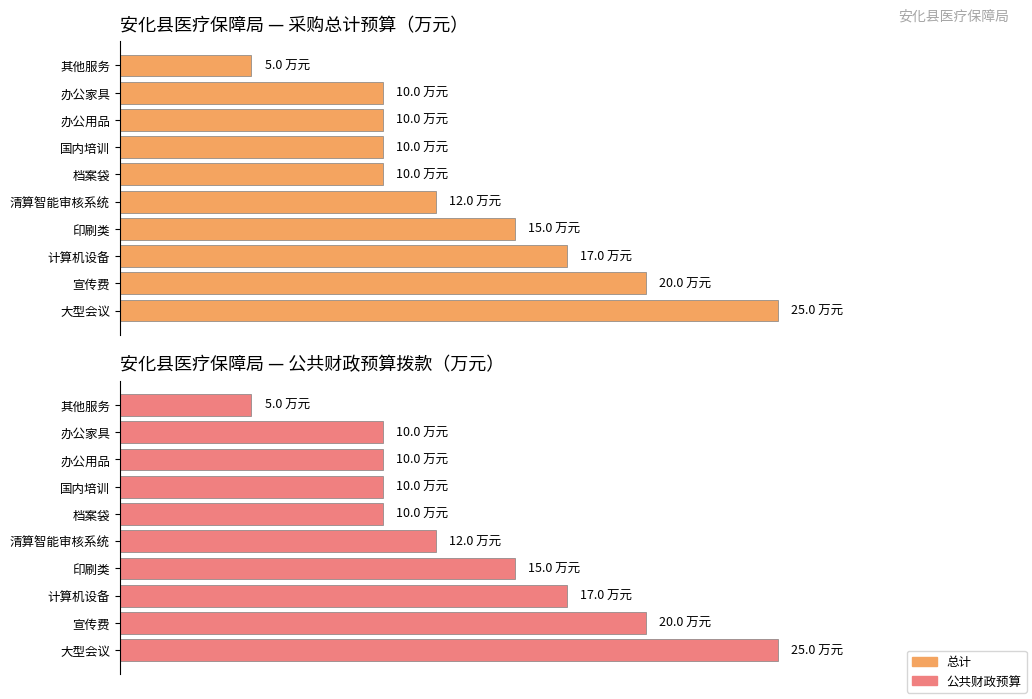

Reading right to left, extract all data points from this chart.

总计: 5	10	10	10	10	12	15	17	20	25
公共财政预算: 5	10	10	10	10	12	15	17	20	25